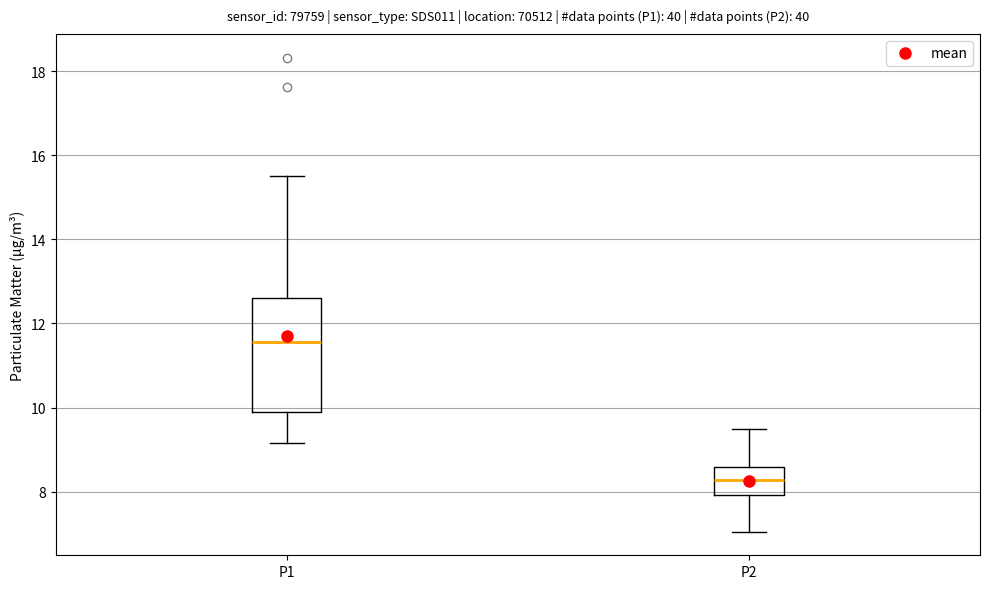

Where is the lower edge of the box for P1 on the y-axis? The values are not printed on the chart, so give them approximately, as read against the axis.

9.8